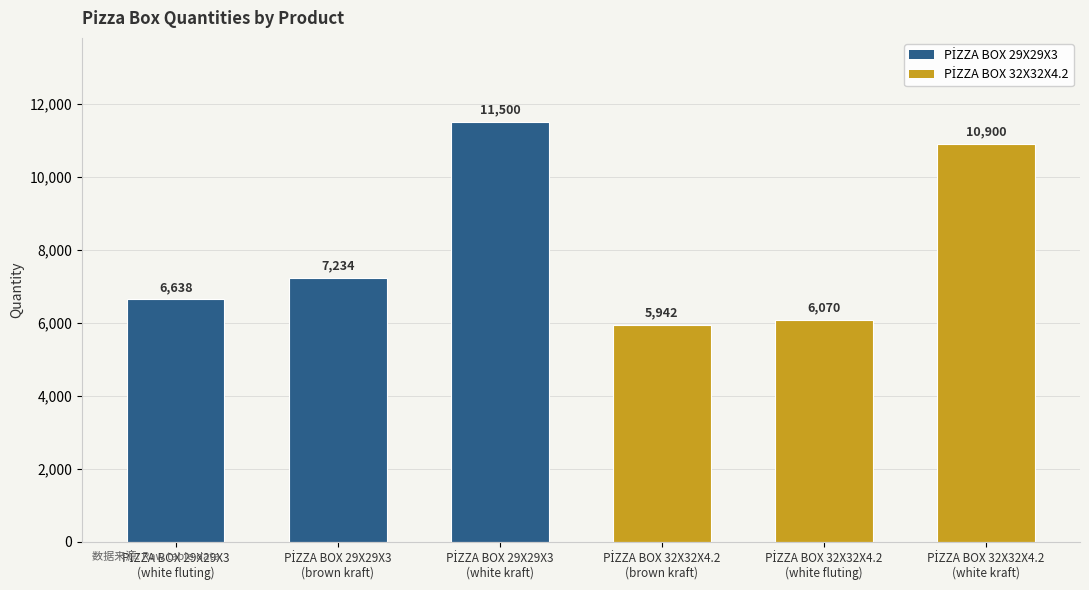

What is the difference between the maximum and second lowest values?

5430